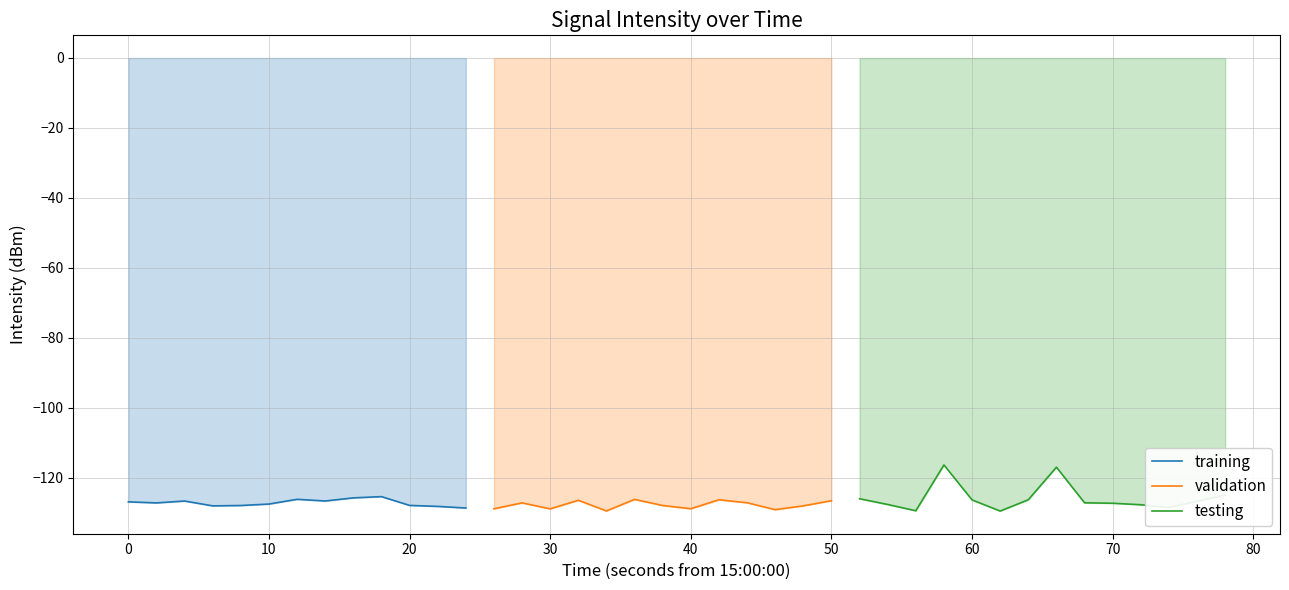

Is it true that the value at 27 is -127.7?

True